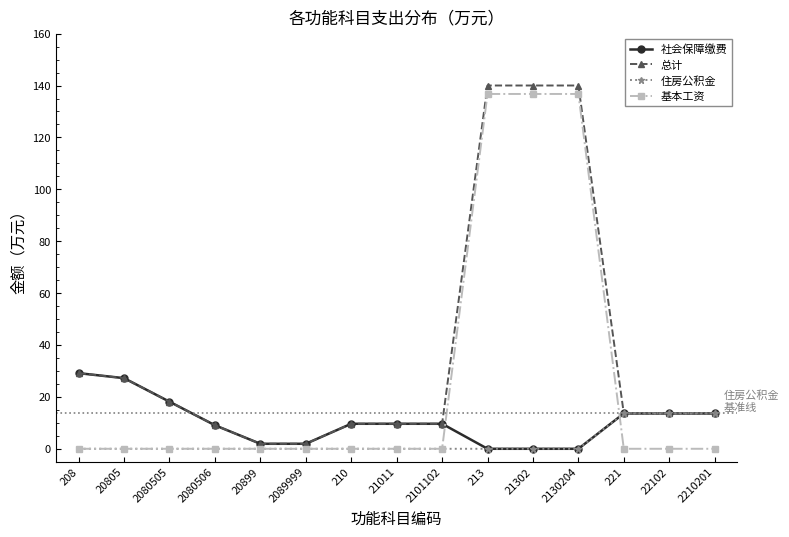

List the series in order of their overall mean, lowest first.

住房公积金, 社会保障缴费, 基本工资, 总计